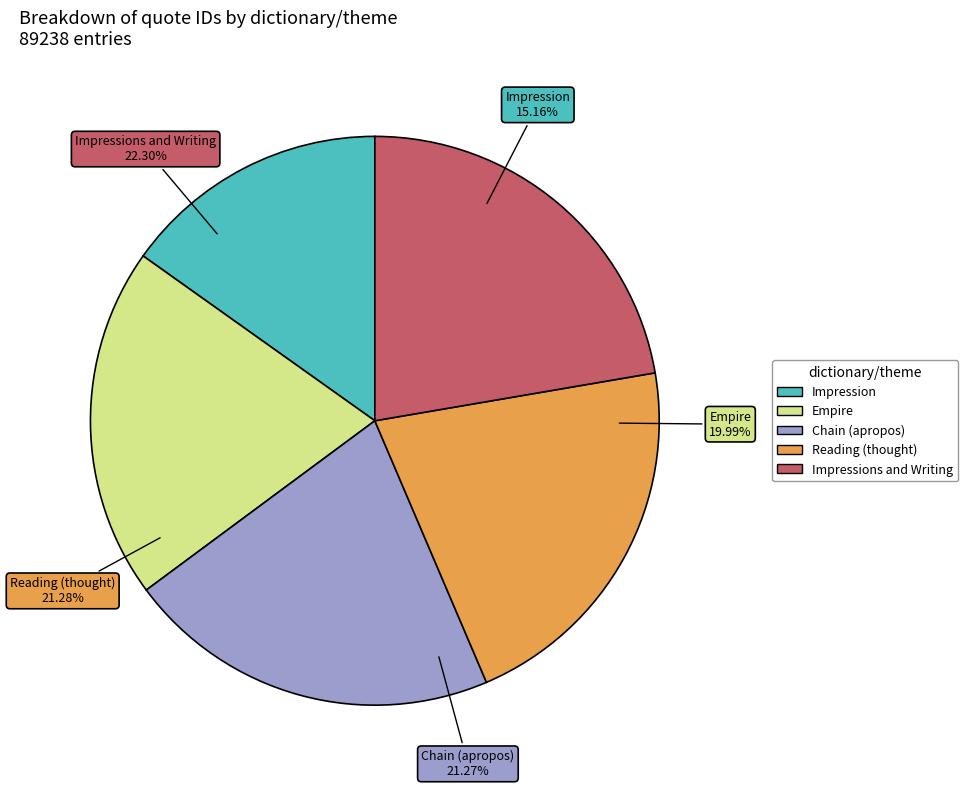

To the nearest percent, what is the difference between the largest and smallest slice percentages?

7%